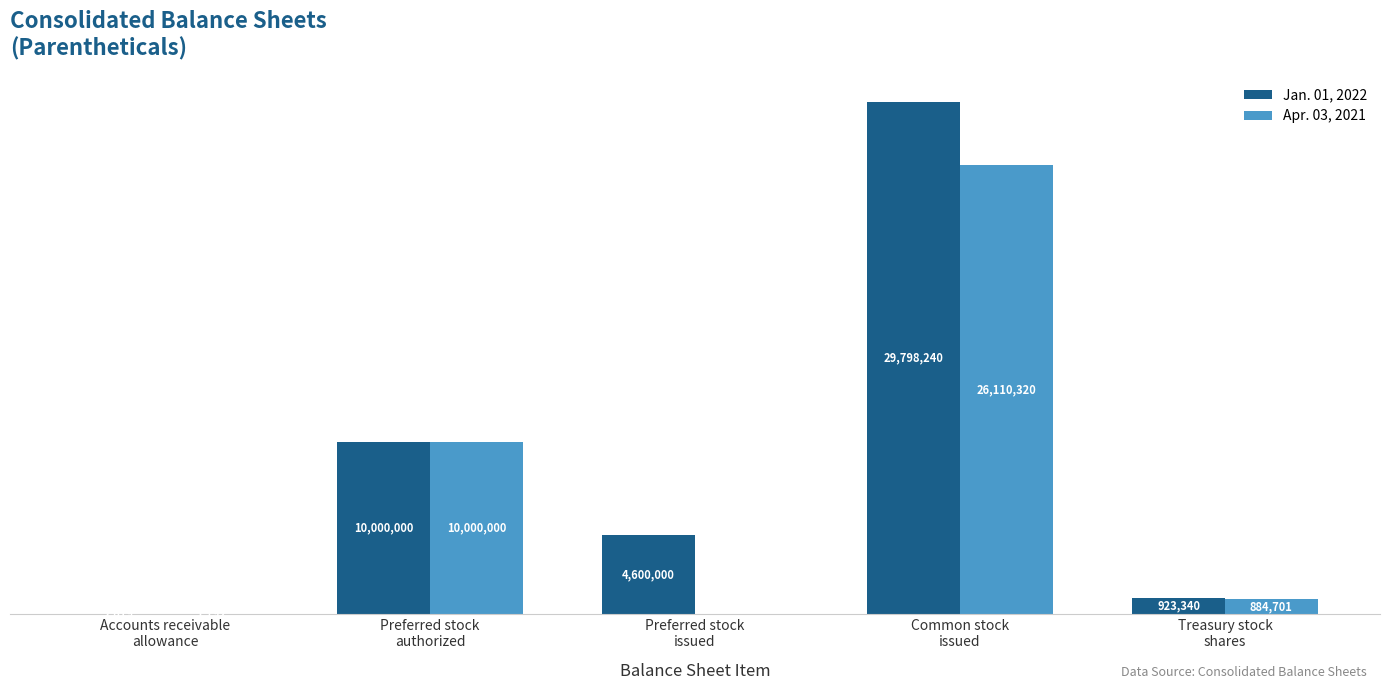

Are the bars horizontal?

No